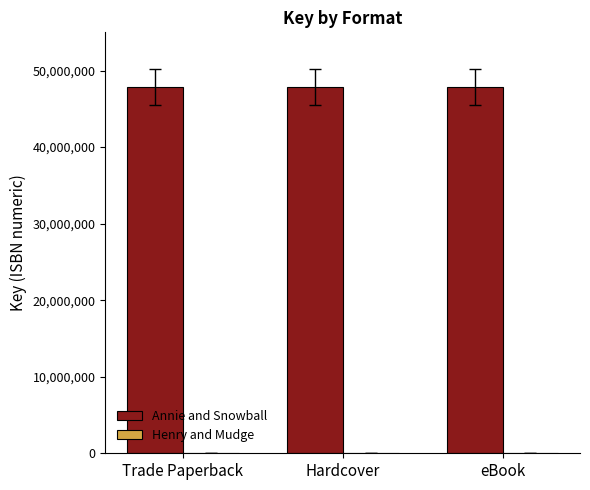

The Annie and Snowball series shows 47877744 at eBook. True or false?

True